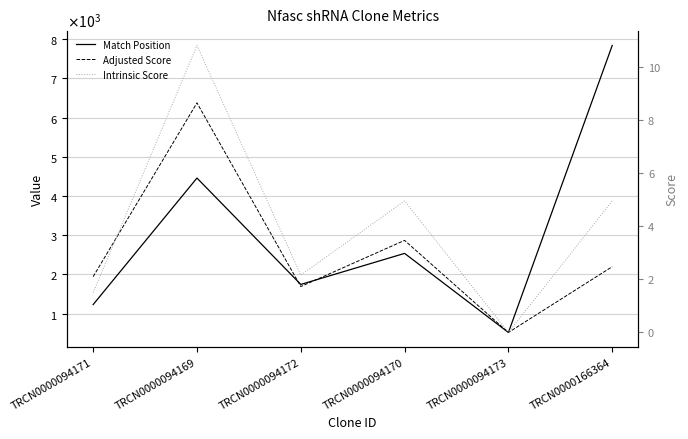

True or false: Adjusted Score has a value of 2.1 at TRCN0000094171.

True